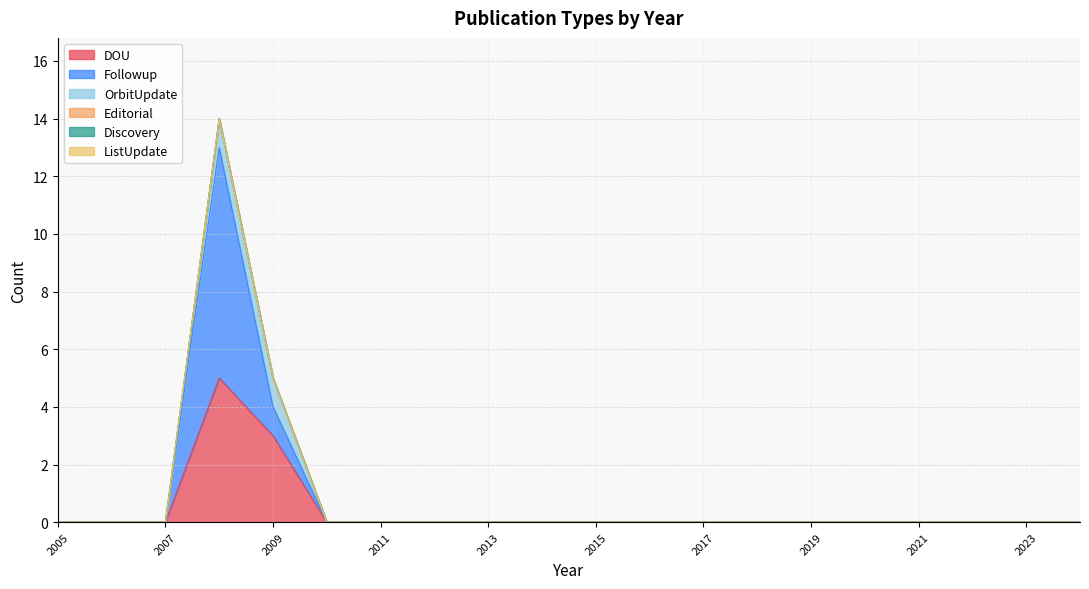

True or false: ListUpdate has a value of 0 at 2006.

True